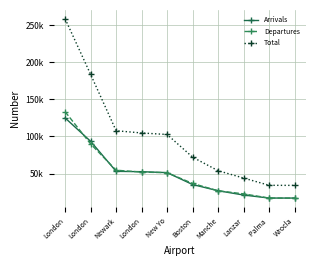

What are all the series names shown in the legend?

Arrivals, Departures, Total